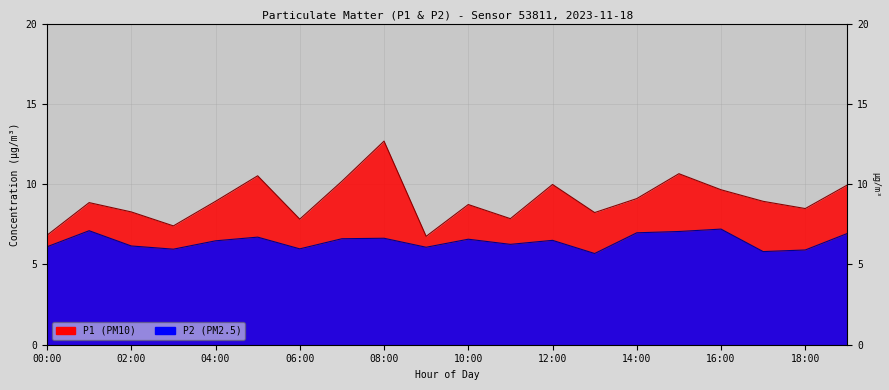

At which category does P2 reach its first local peak?

01:00